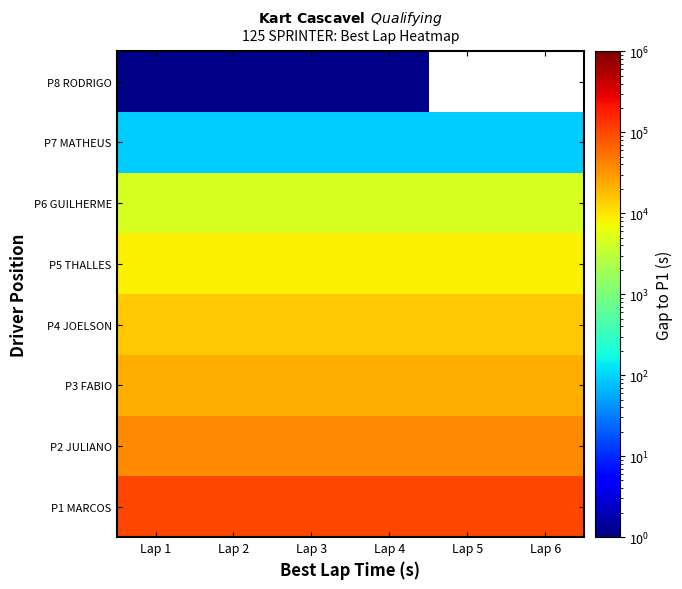

The P5 THALLES series shows 4491.5 at Lap 5. True or false?

False